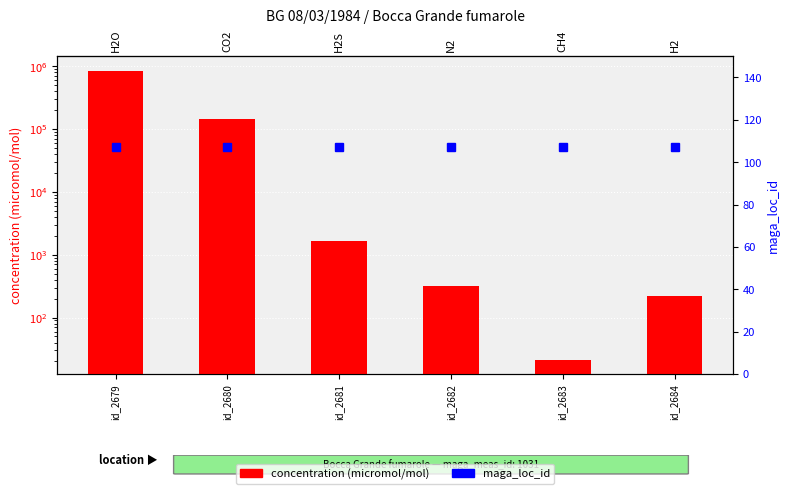

What is the total value across all series at id_2683?

128.5